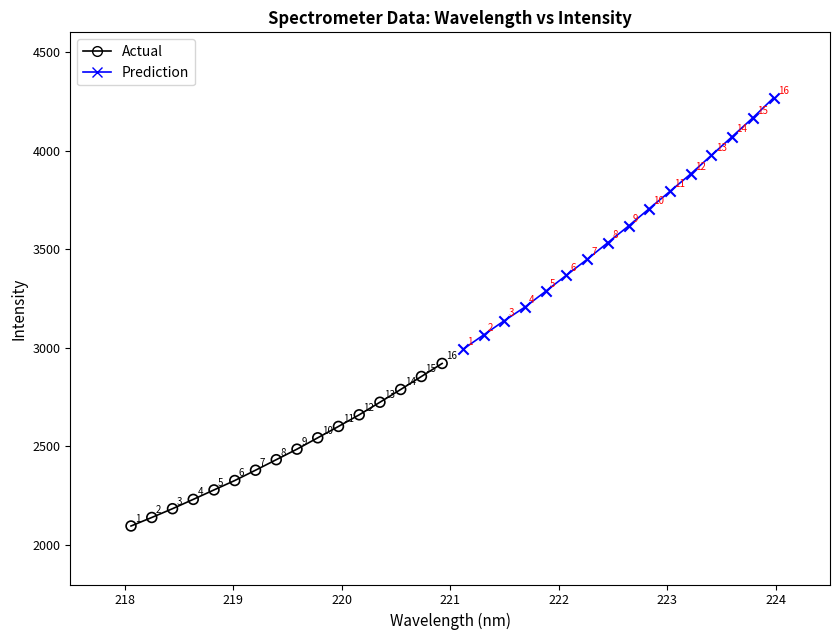

Which series has the widest spread of Y values?

Prediction